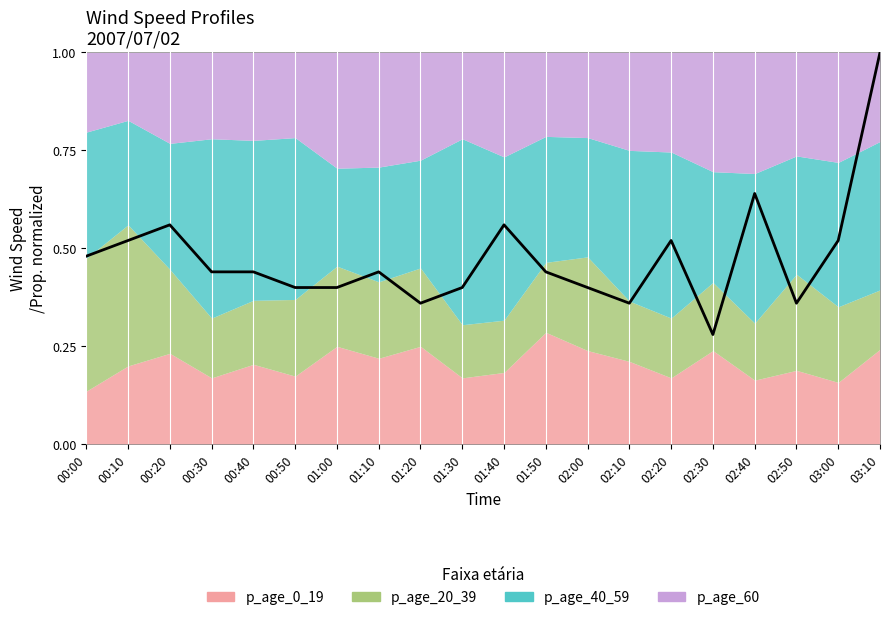

Rank the categories by value from highest to lowest.

03:10, 02:40, 00:20, 01:40, 00:10, 02:20, 03:00, 00:00, 00:30, 00:40, 01:10, 01:50, 00:50, 01:00, 01:30, 02:00, 01:20, 02:10, 02:50, 02:30